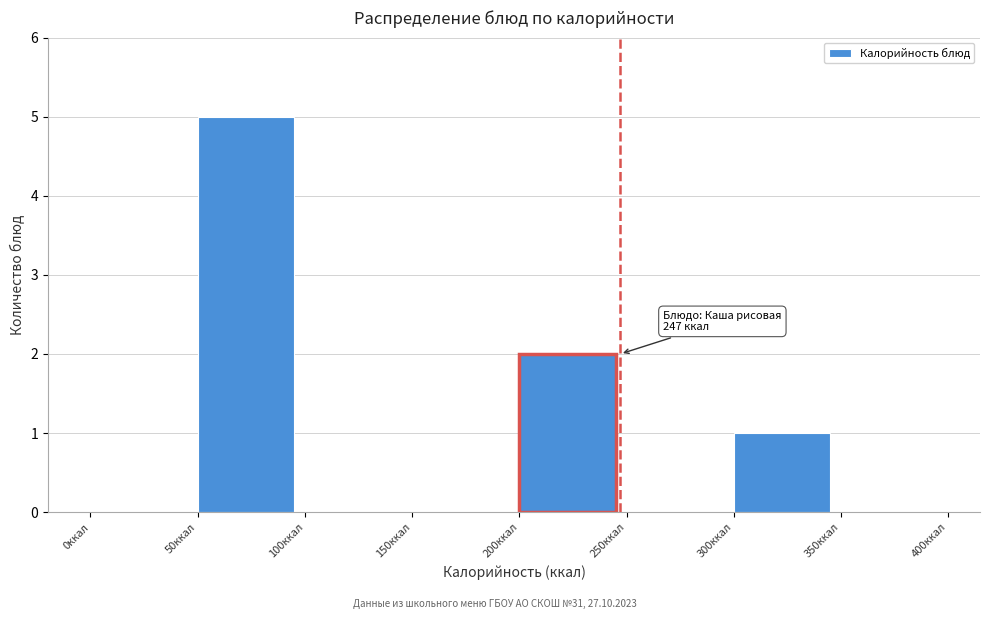

Which range on the x-axis has the tallest bar?

50 to 100